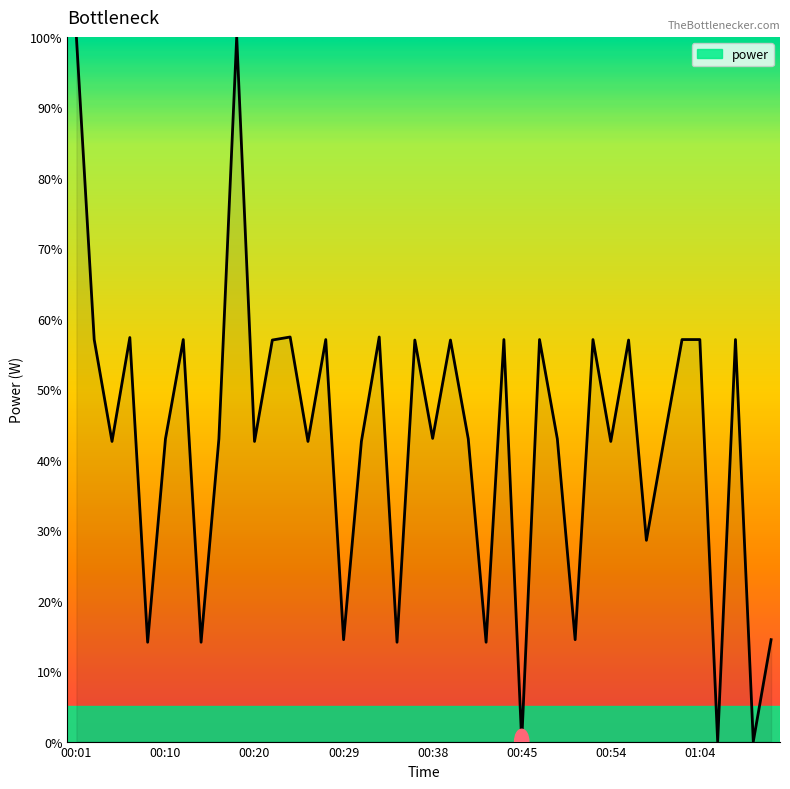

What is the greatest value displayed?

100.0